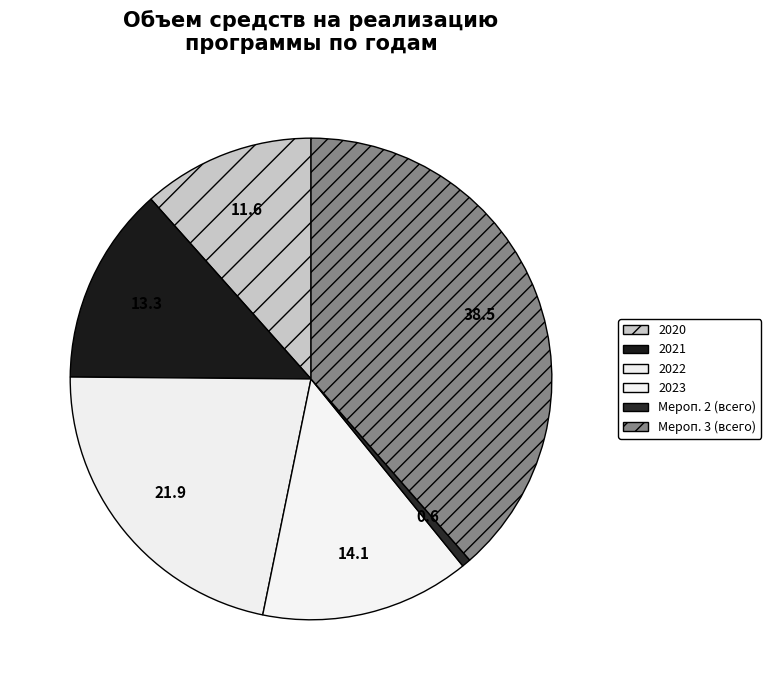

Combined, what portion of the pie is 2020 and 2021?

24.9%